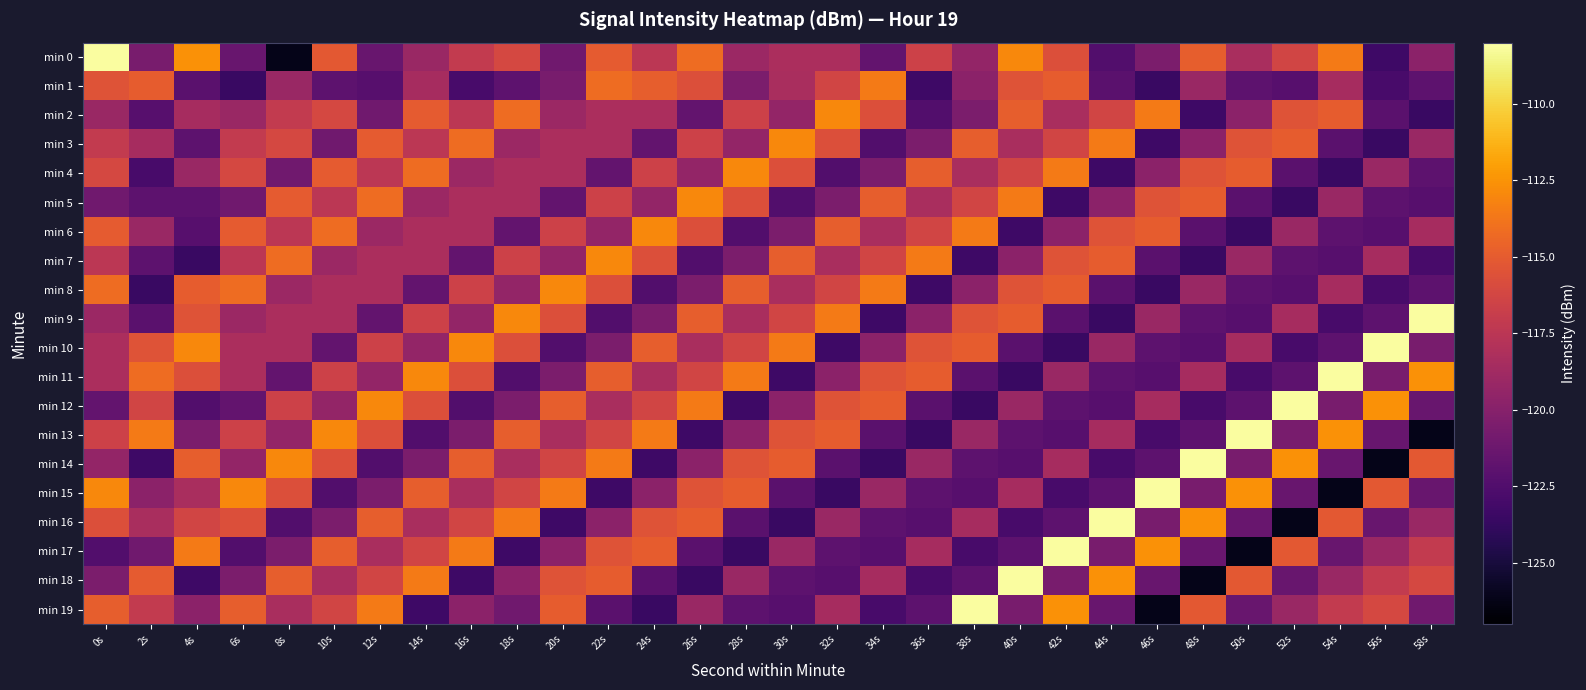

What is the maximum value shown in the chart?

-108.1